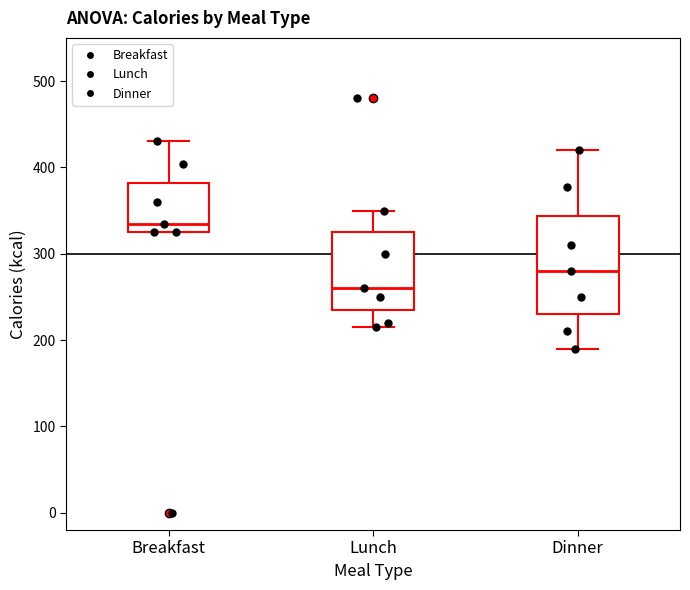

Reading left to right, transcribe this box plot: for each box, give where its median line is, the range the box spans, and where its two whiskers end, as read against the y-axis. The values are not printed on the chart, so give them approximately, as read against the axis.

Breakfast: median 340, box 330 to 380, whiskers 330 to 430
Lunch: median 260, box 240 to 330, whiskers 220 to 350
Dinner: median 280, box 230 to 340, whiskers 190 to 420